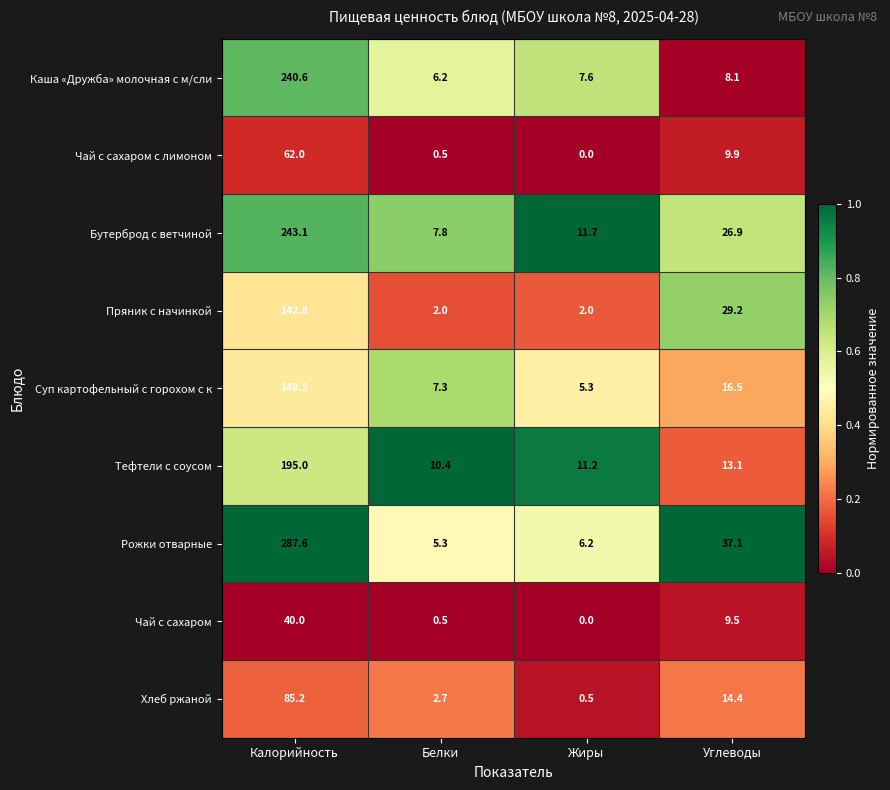

At which label does Суп картофельный с горохом с к reach its minimum?

Жиры